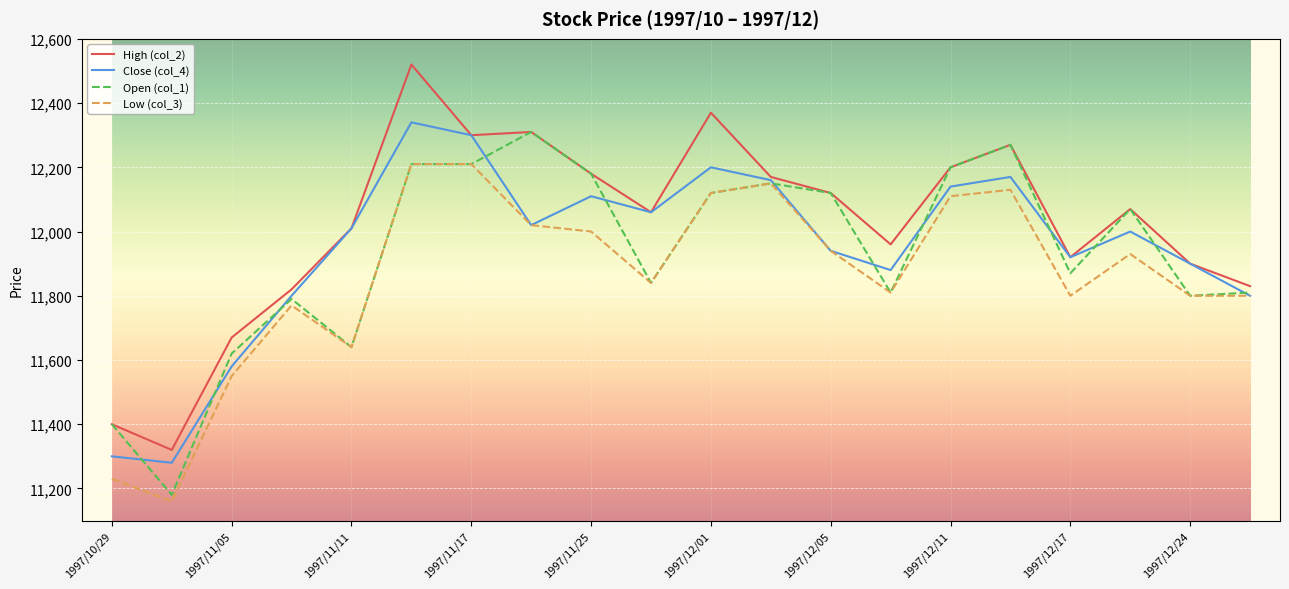

Which series has the largest total across all categories?

High (col_2)